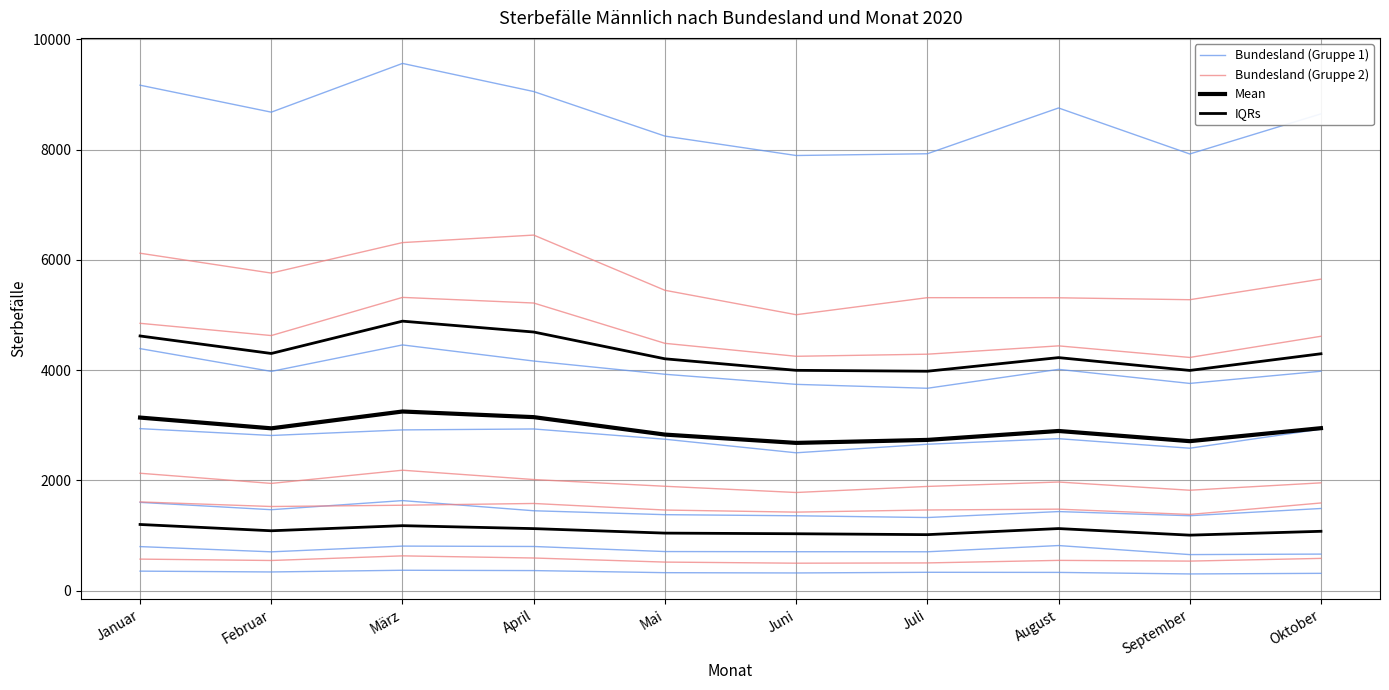

Which series has the largest total across all categories?

Mean